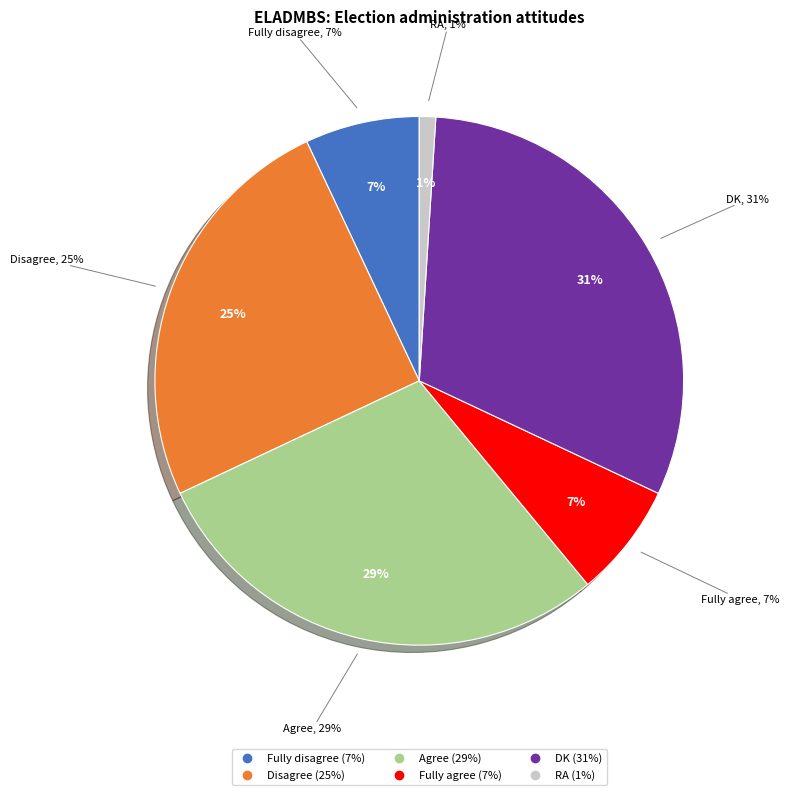

To the nearest percent, what percentage of the pie is RA?

1%